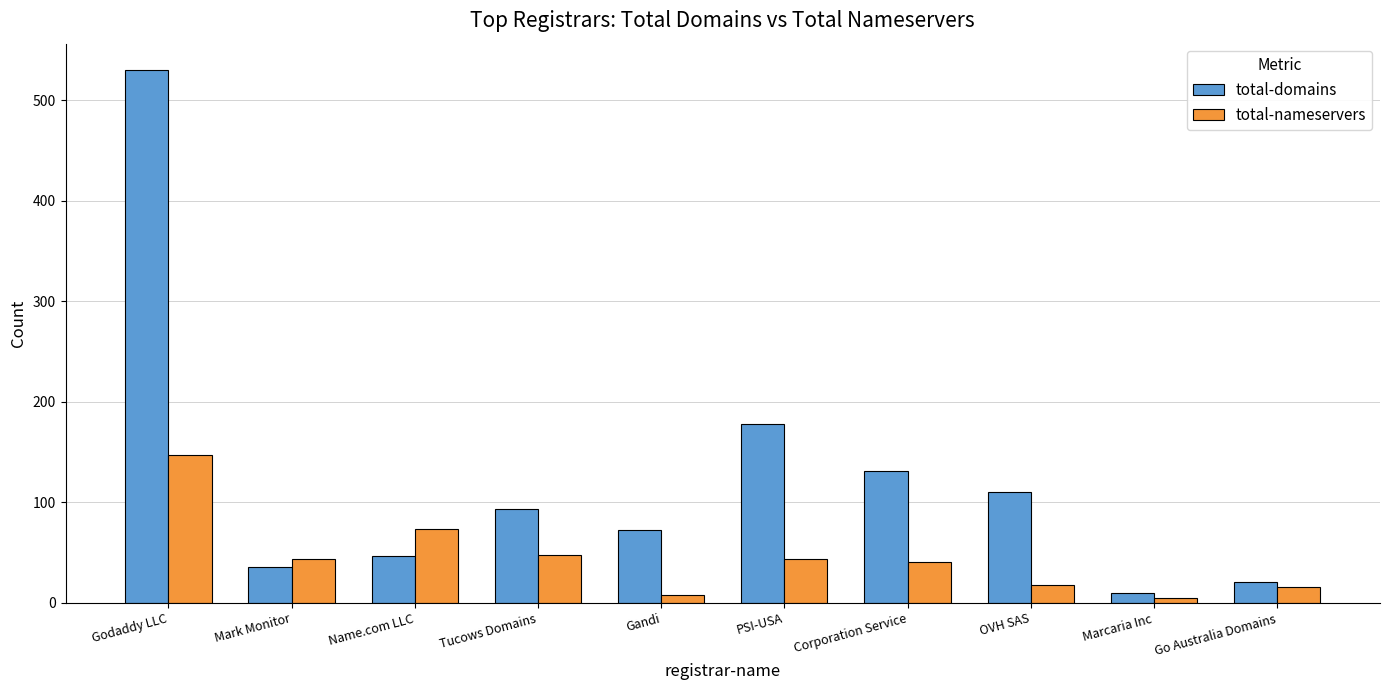

Are the bars grouped side by side (vs. stacked)?

Yes